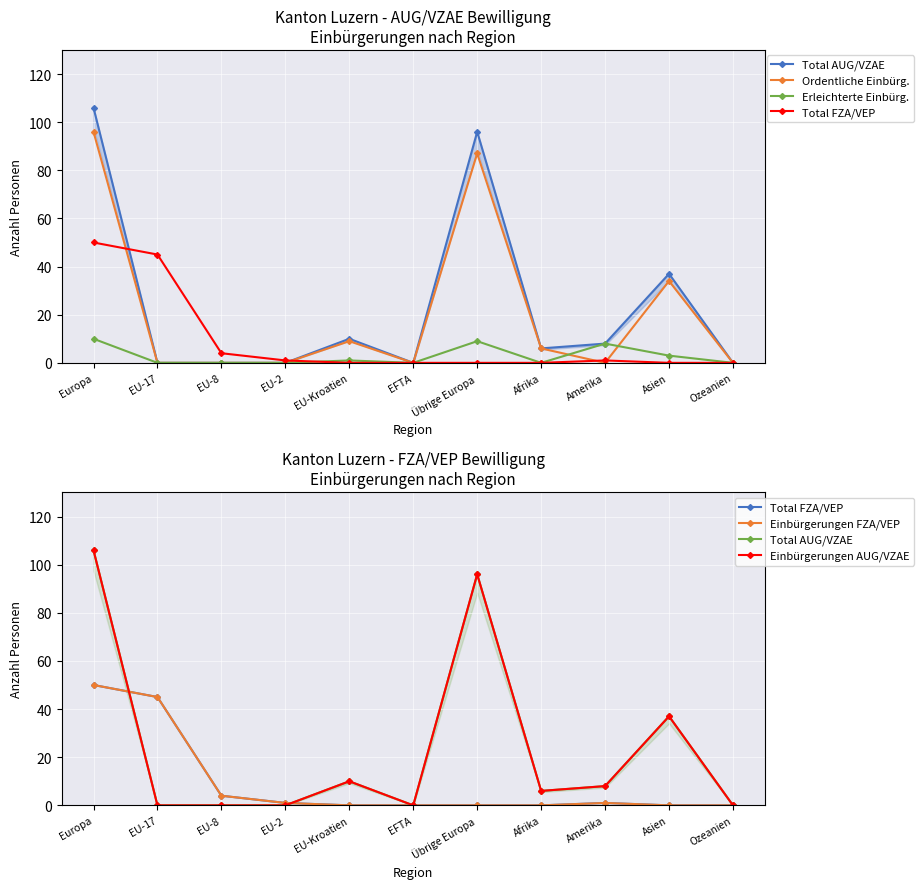

What value does the Ordentliche Einbürg. series have at Übrige Europa, to the nearest 5?

85